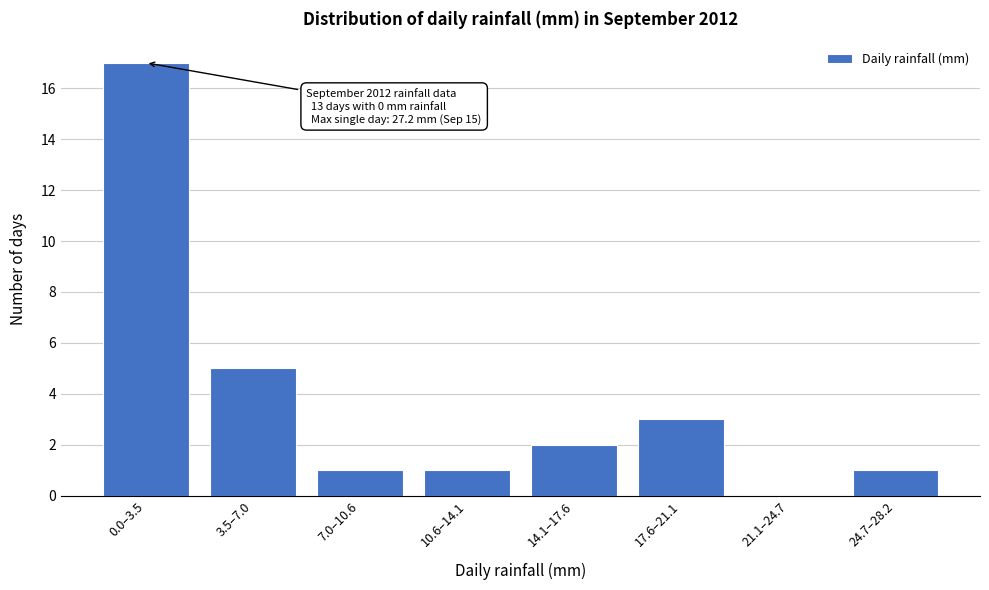

Reading right to left, extract all data points from this chart.

24.7–28.2=1	21.1–24.7=0	17.6–21.1=3	14.1–17.6=2	10.6–14.1=1	7.0–10.6=1	3.5–7.0=5	0.0–3.5=17